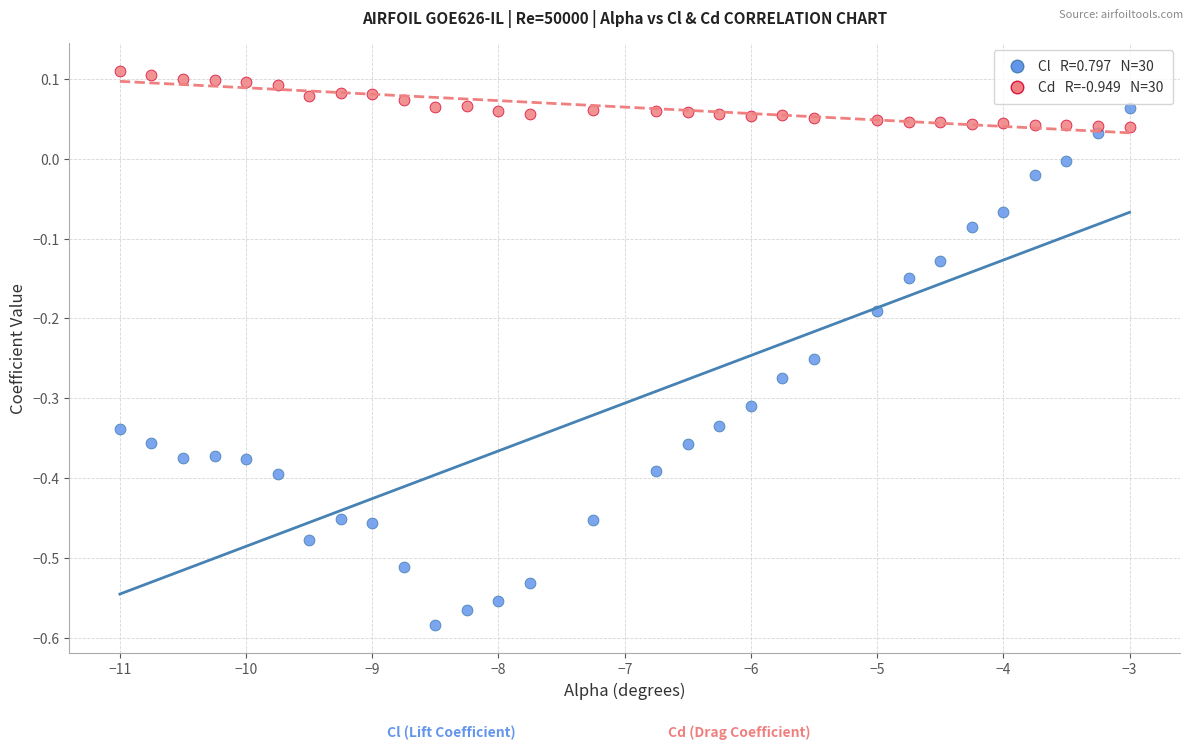

Across all data points, what is the range of Y values (max minus min)?

0.7